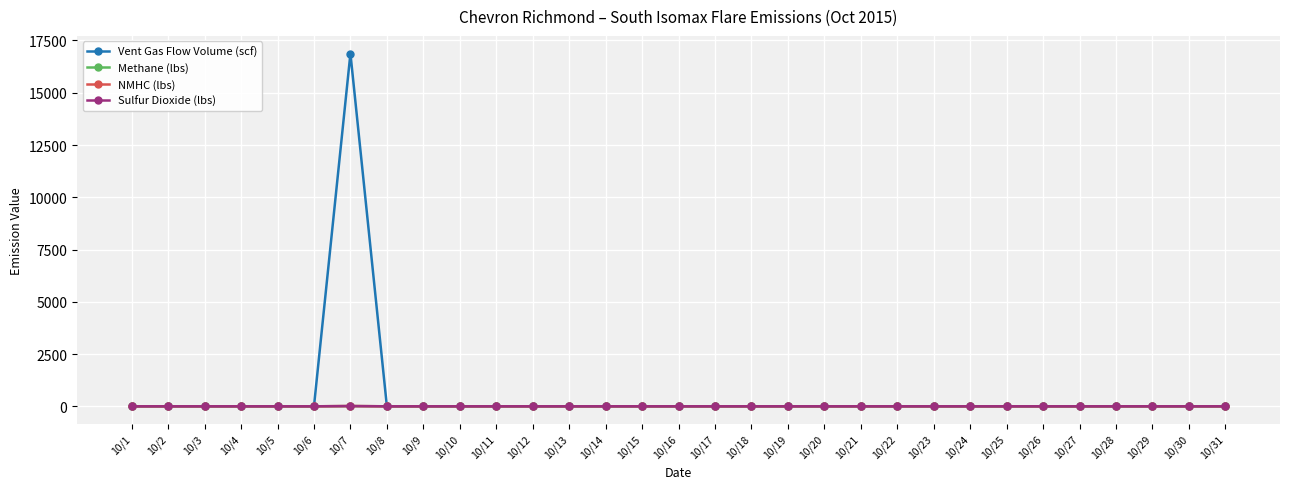

How many series are shown in this chart?

4